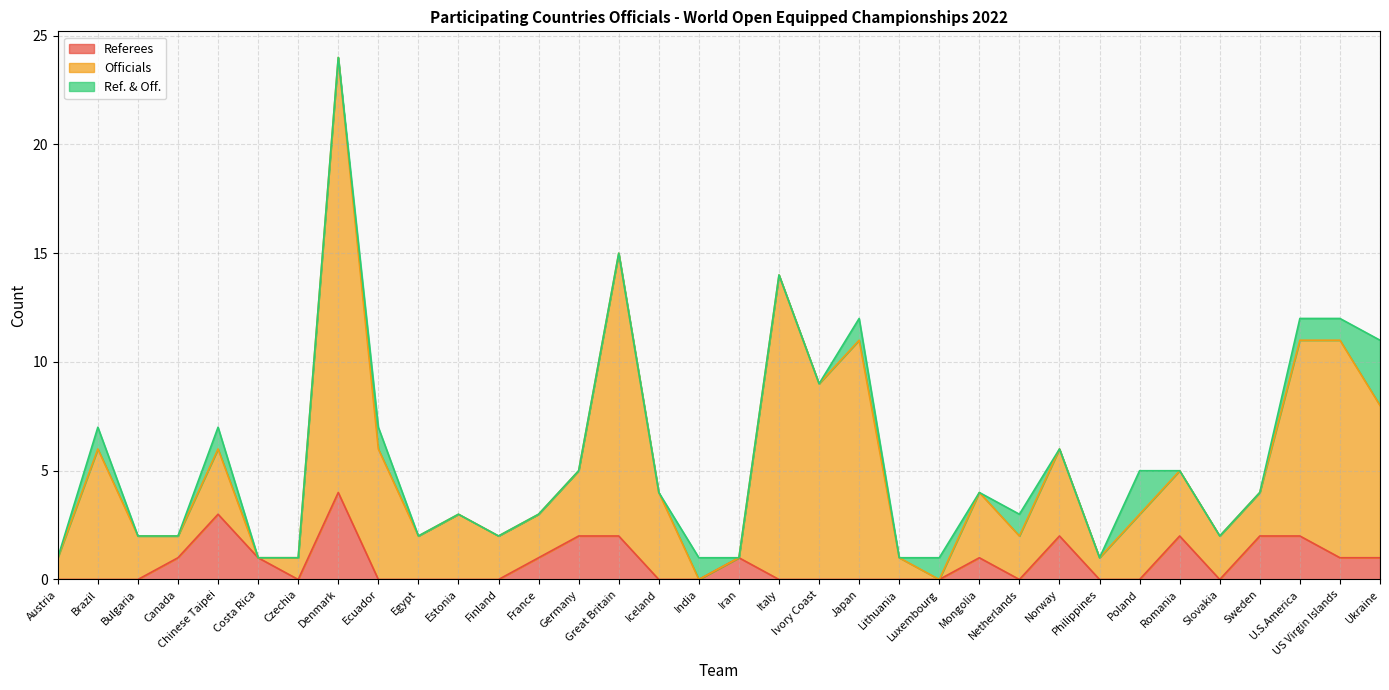

True or false: Referees has a value of 0 at Finland.

True